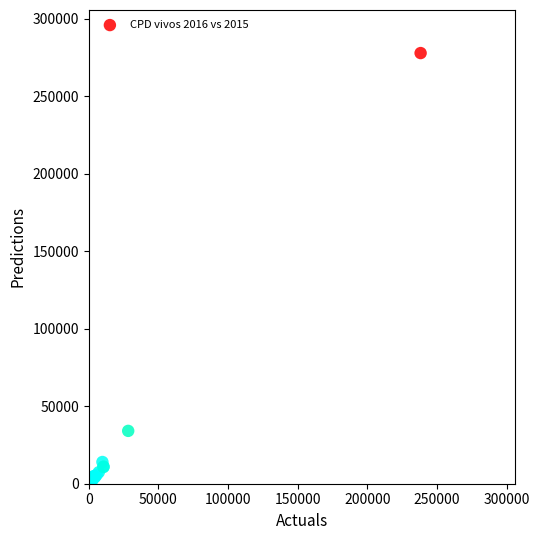

What Y value in the scatter plot is closest to 139443?

34080